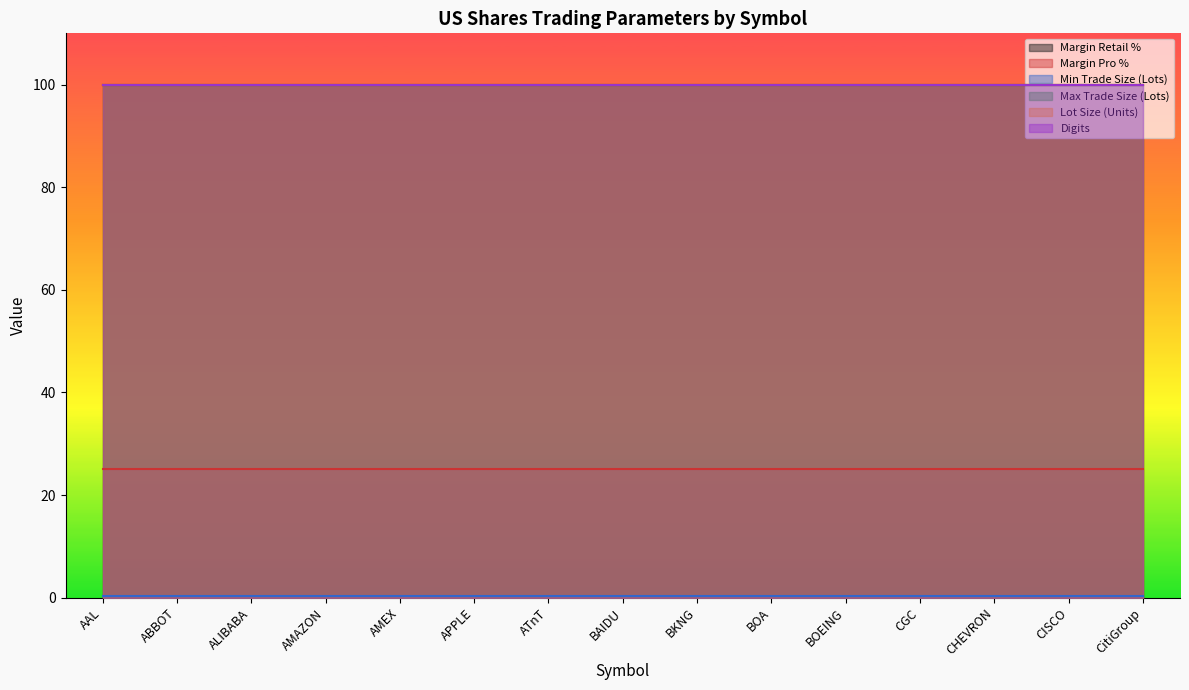

Rank the series at BOEING from lowest to highest value.

Min Trade Size (Lots), Margin Pro %, Margin Retail %, Digits, Max Trade Size (Lots), Lot Size (Units)